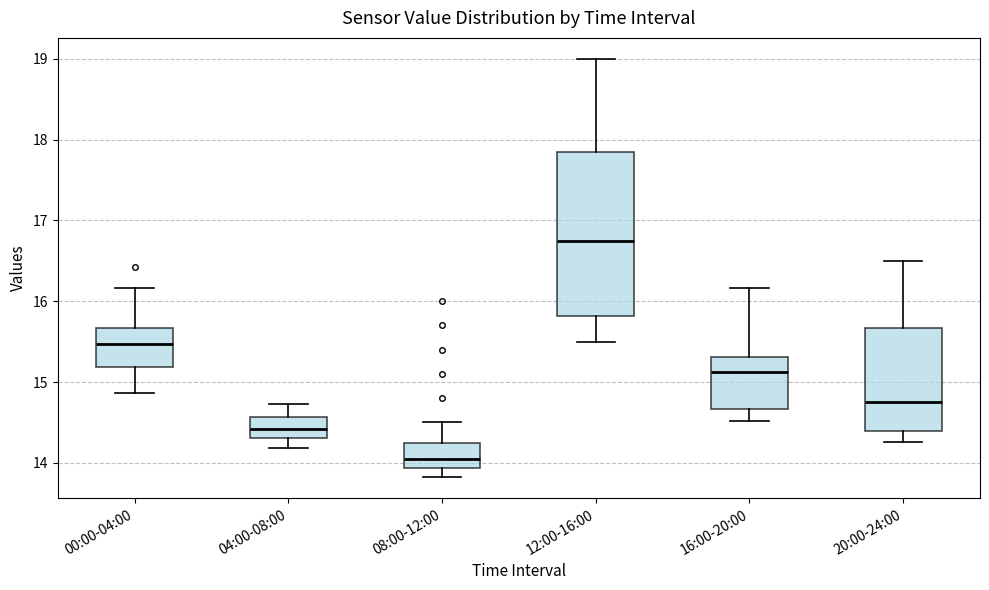

Which box's median line is the highest?

12:00-16:00